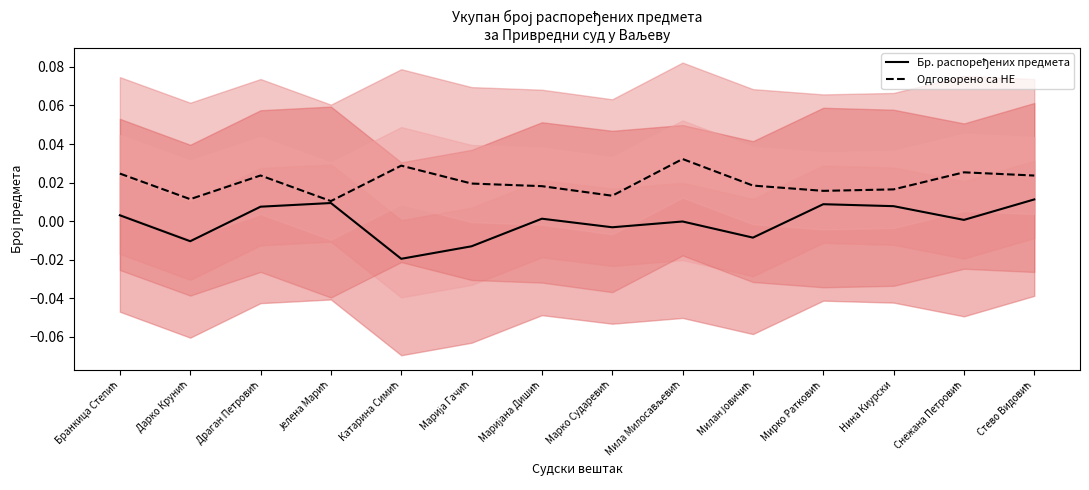

Which has a higher value, Катарина Симић or Мила Милосављевић?

Мила Милосављевић